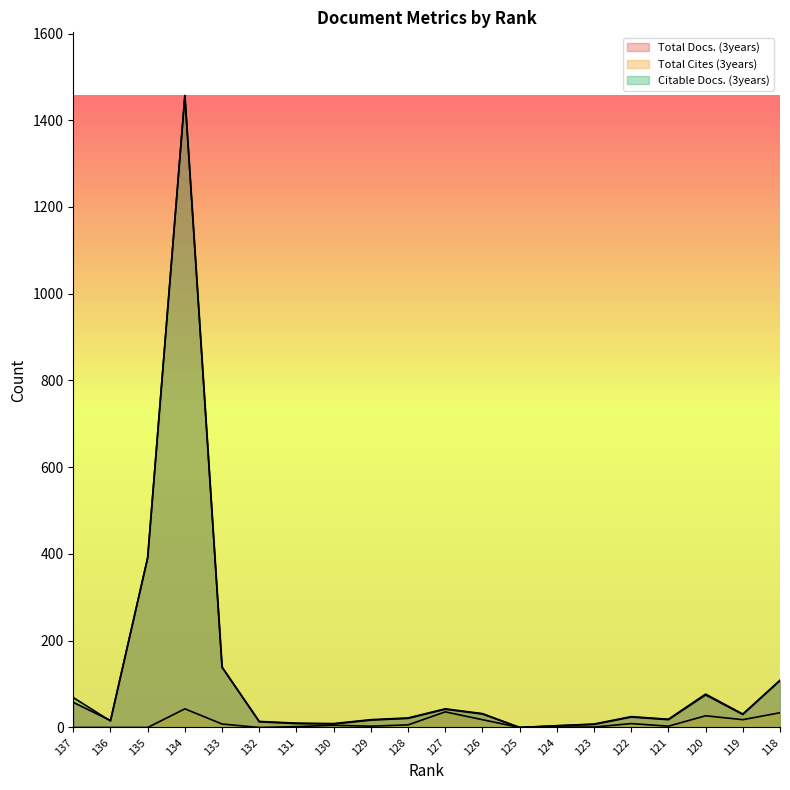

Does the chart display data point markers on the line(s)?

No